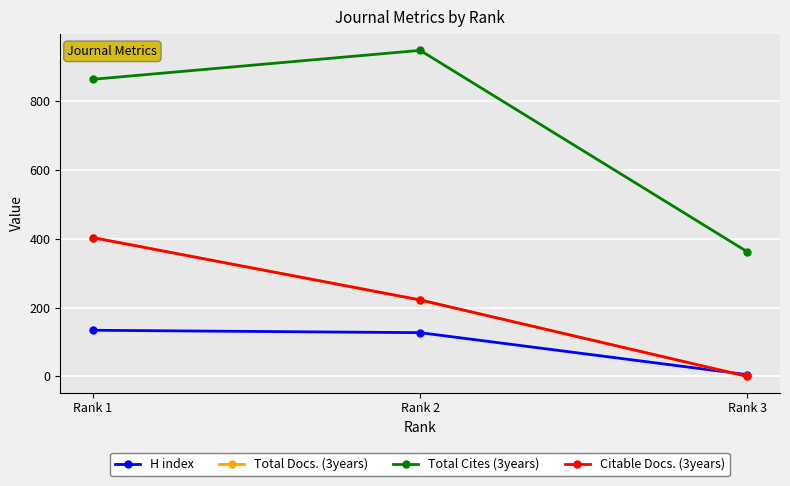

What is the total value across all series at Rank 1?

1803